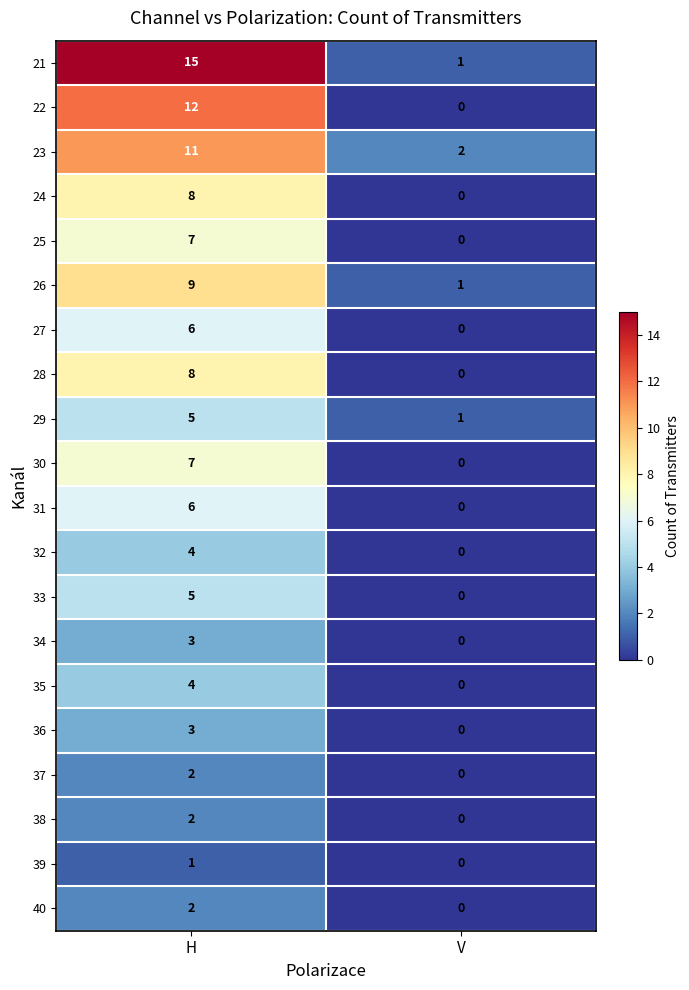

The value of 21 at H is 15. True or false?

True